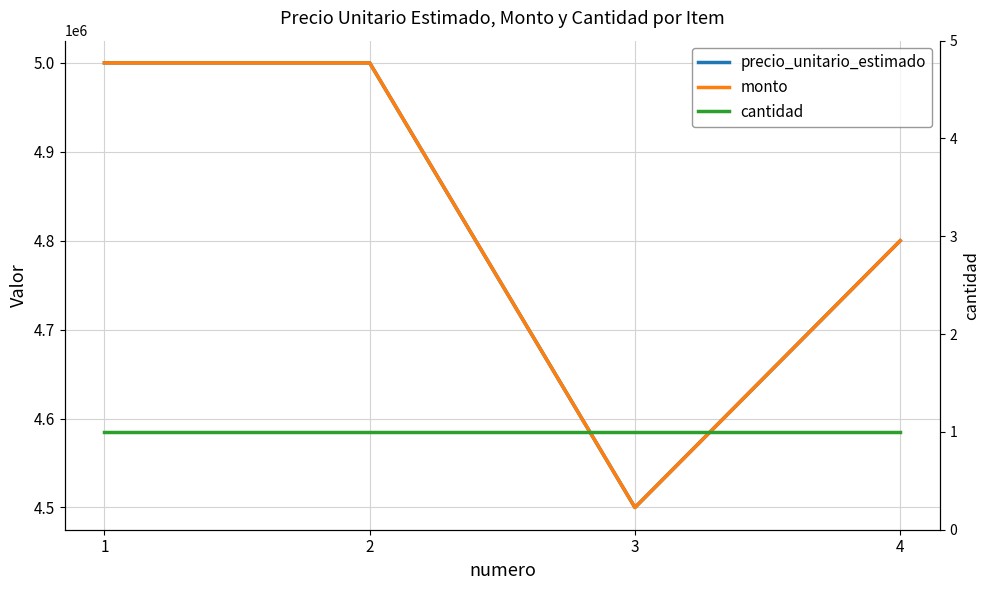

What is the difference between the highest and lowest values at 3?

4499999